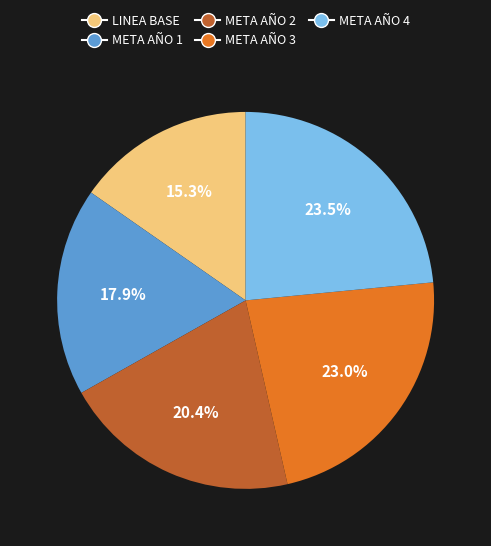

What is the smallest slice in the pie chart?

LINEA BASE